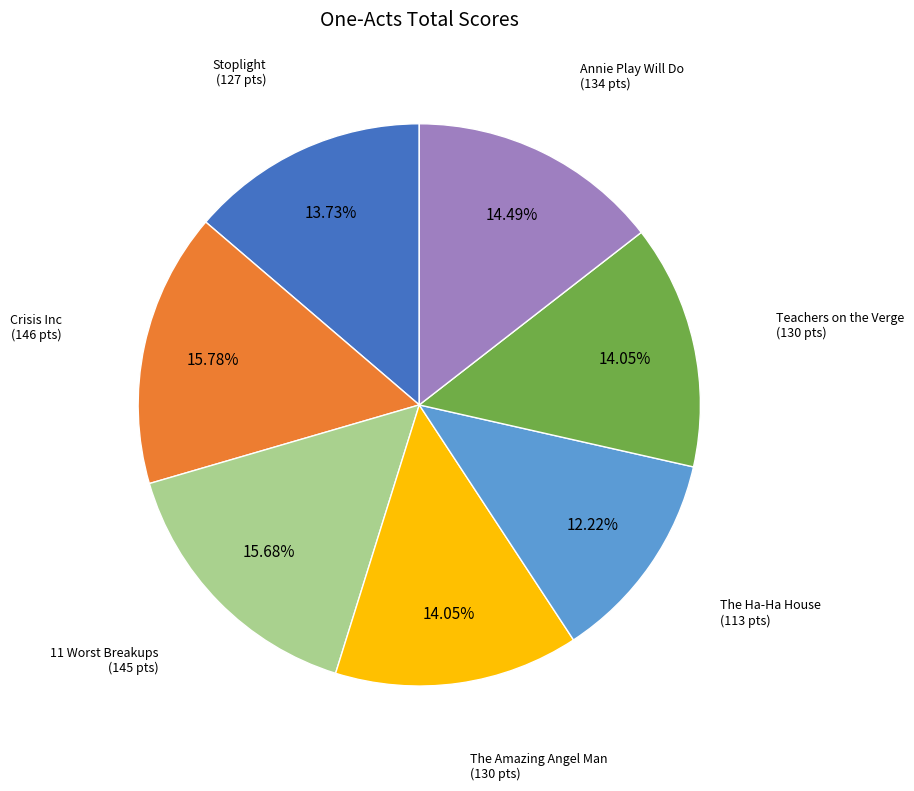

Is there any slice that represents more than half of the pie?

No